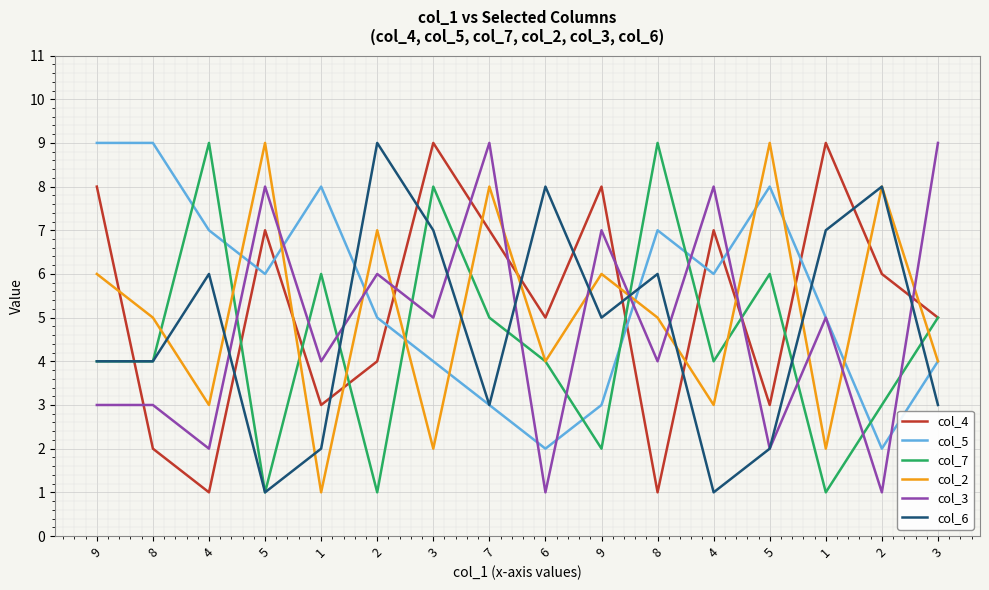

What is the difference between the maximum and minimum values in the col_7 series?

8